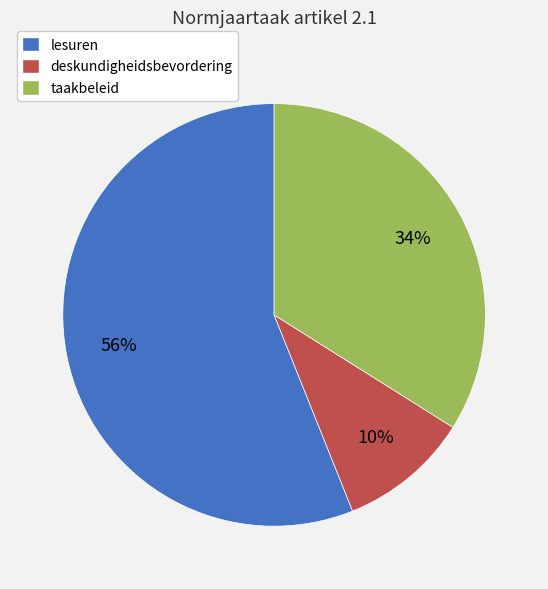

Approximately how many times larger is the value at deskundigheidsbevordering compared to taakbeleid?

0.3